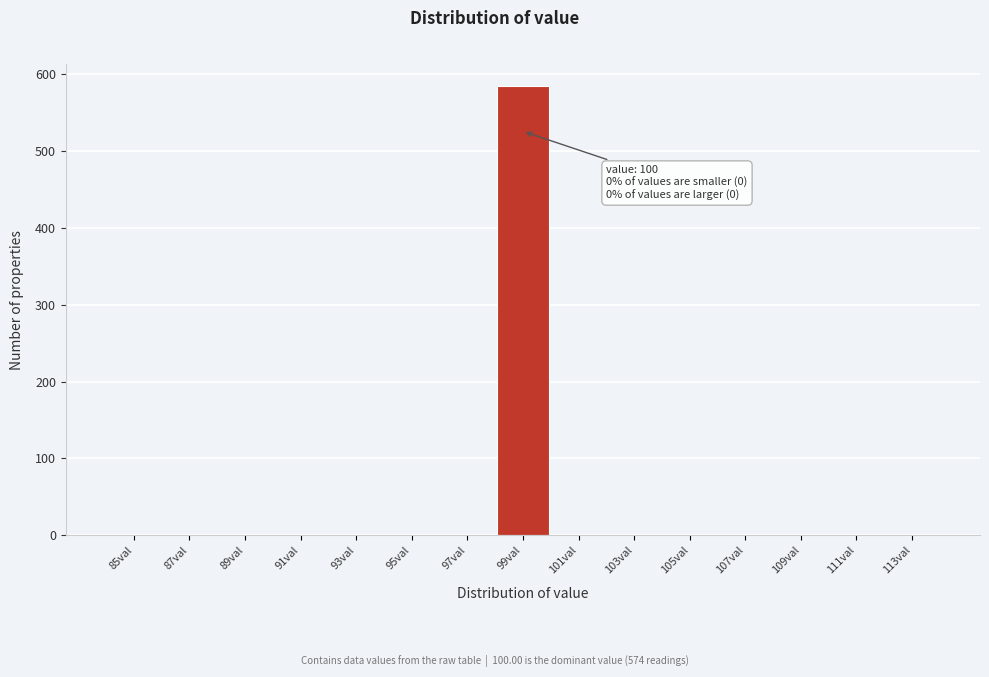

Reading left to right, transcribe all the data shown in this chart.

85val=0	87val=0	89val=0	91val=0	93val=0	95val=0	97val=0	99val=584	101val=0	103val=0	105val=0	107val=0	109val=0	111val=0	113val=0